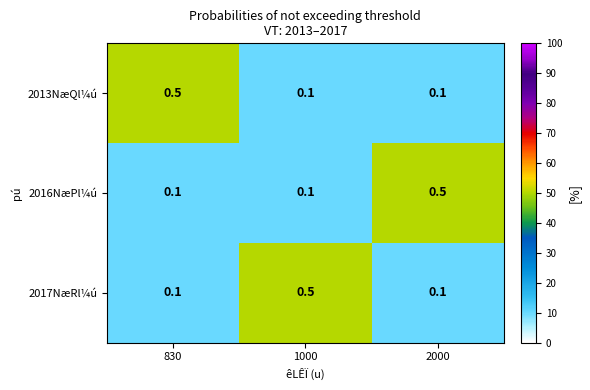

What is the difference between the highest and lowest values at 2000?

0.4